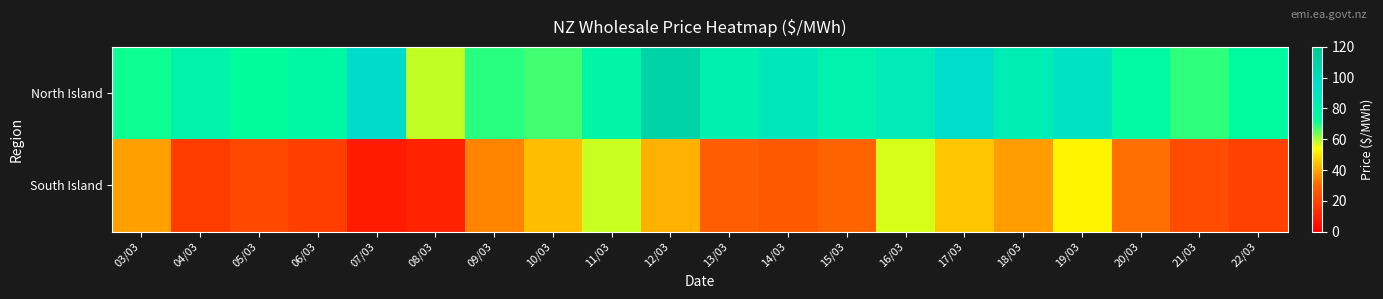

At how many categories does at least one series exceed 29?

20